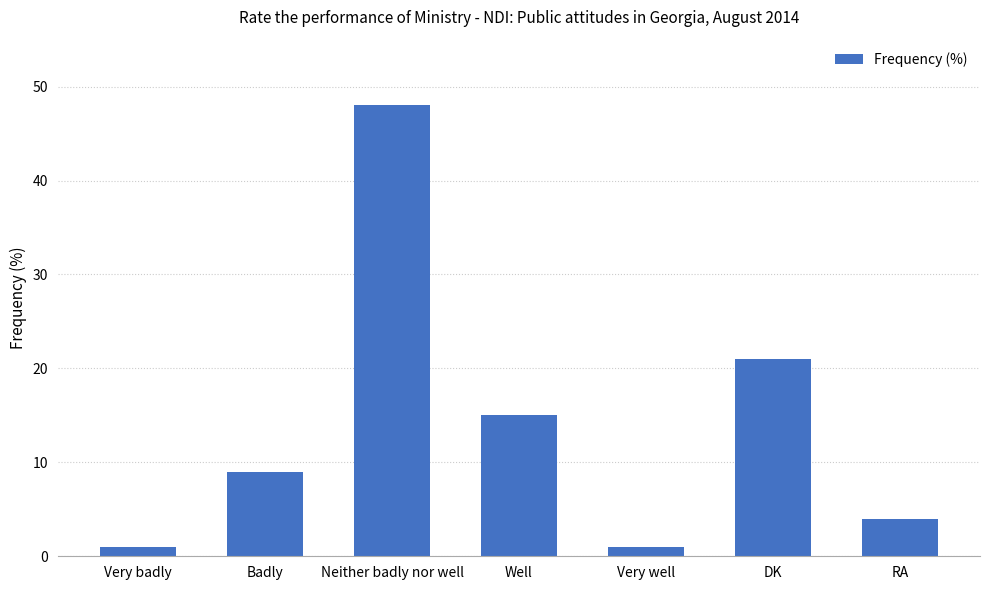

What is the difference between the maximum and minimum values?

47